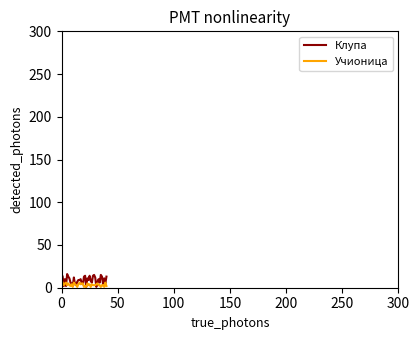

What is the maximum value shown in the chart?

16